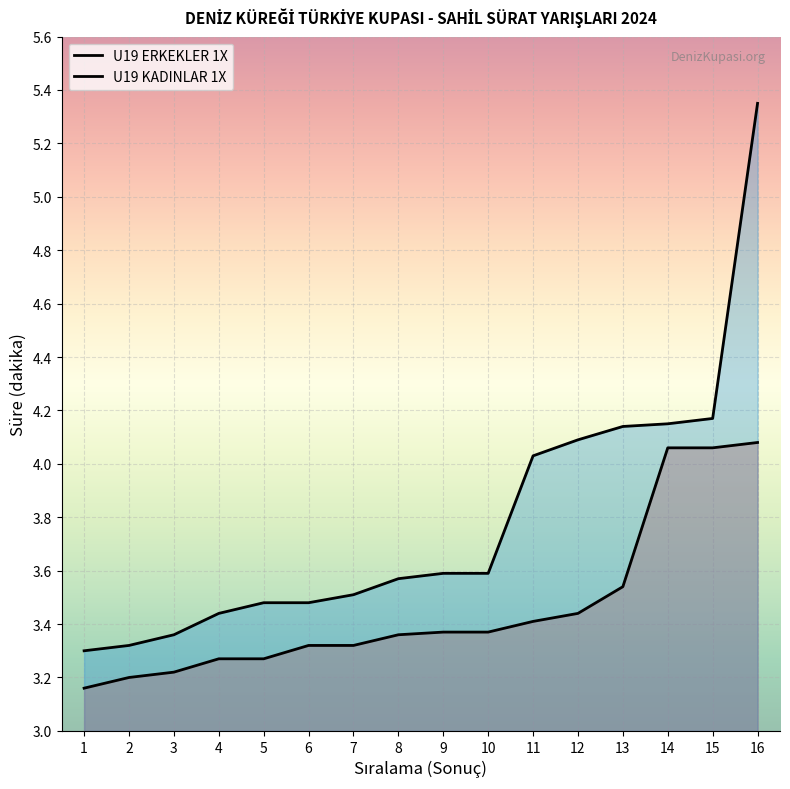

True or false: U19 KADINLAR 1X and U19 ERKEKLER 1X intersect in this chart.

False